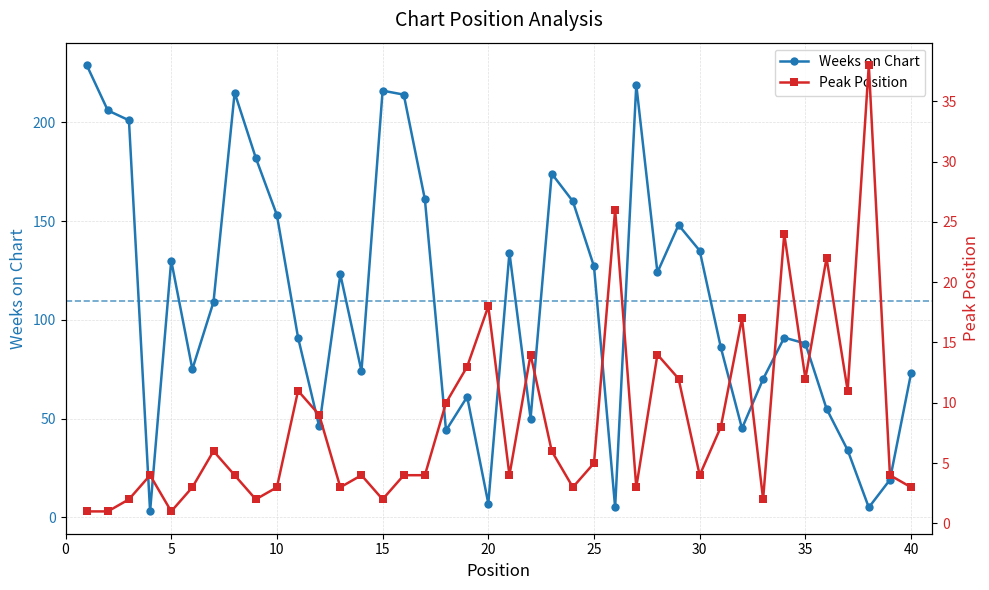

The Weeks on Chart series shows 130 at 5. True or false?

True